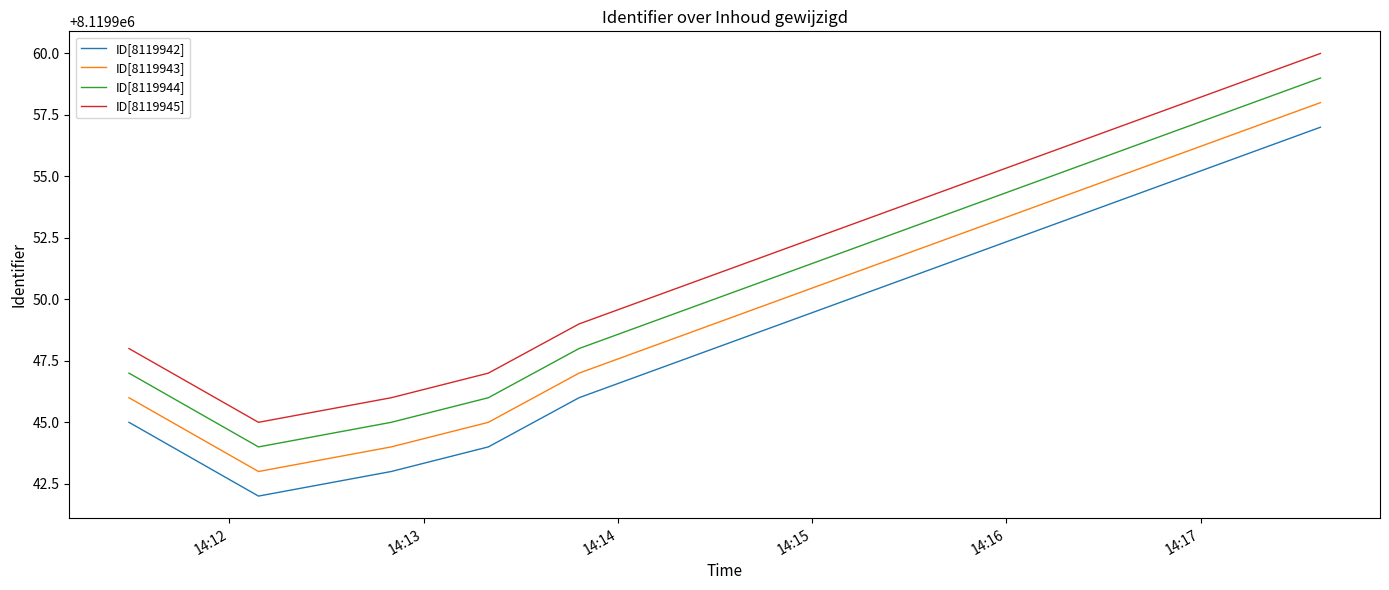

True or false: ID[8119945] and ID[8119942] intersect in this chart.

False